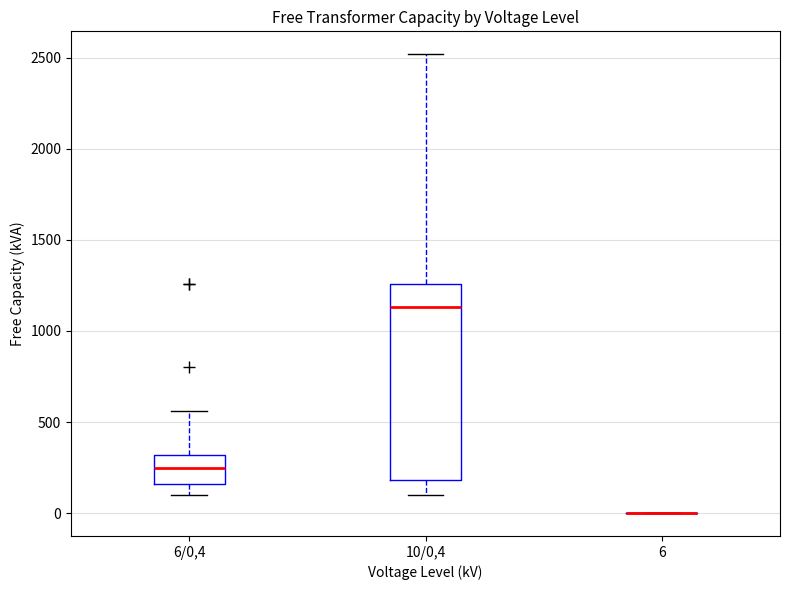

Reading left to right, transcribe this box plot: for each box, give where its median line is, the range the box spans, and where its two whiskers end, as read against the y-axis. The values are not printed on the chart, so give them approximately, as read against the axis.

6/0,4: median 250, box 150 to 300, whiskers 100 to 550
10/0,4: median 1150, box 200 to 1250, whiskers 100 to 2500
6: box collapsed to a line at 0, whiskers 0 to 0